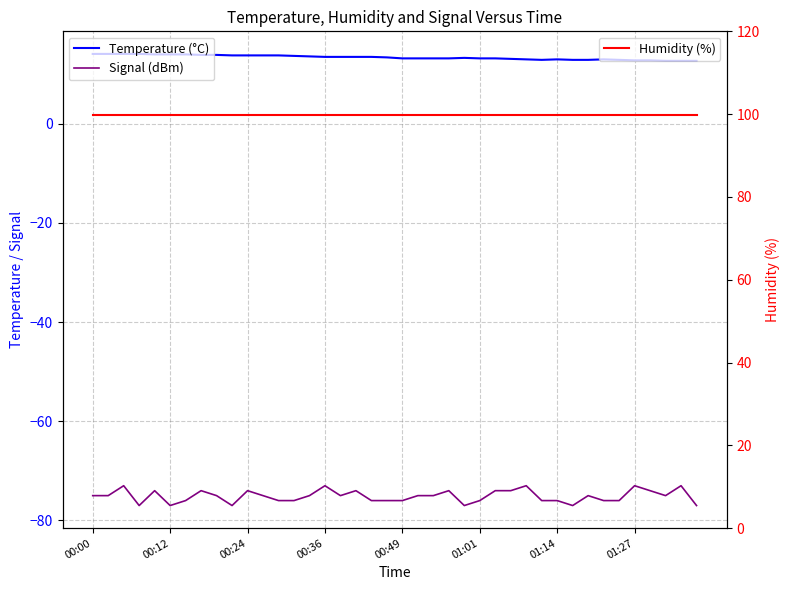

Reading left to right, extract all data points from this chart.

Temperature (°C): 14.1	14.1	14.1	14.1	14.0	14.0	14.0	13.9	13.9	13.8	13.8	13.8	13.8	13.7	13.6	13.5	13.5	13.5	13.5	13.4	13.2	13.2	13.2	13.2	13.3	13.2	13.2	13.1	13.0	12.9	13.0	12.9	12.9	13.0	12.9	12.8	12.8	12.7	12.7	12.7
Signal (dBm): -75.0	-75.0	-73.0	-77.0	-74.0	-77.0	-76.0	-74.0	-75.0	-77.0	-74.0	-75.0	-76.0	-76.0	-75.0	-73.0	-75.0	-74.0	-76.0	-76.0	-76.0	-75.0	-75.0	-74.0	-77.0	-76.0	-74.0	-74.0	-73.0	-76.0	-76.0	-77.0	-75.0	-76.0	-76.0	-73.0	-74.0	-75.0	-73.0	-77.0
Humidity (%): 99.9	99.9	99.9	99.9	99.9	99.9	99.9	99.9	99.9	99.9	99.9	99.9	99.9	99.9	99.9	99.9	99.9	99.9	99.9	99.9	99.9	99.9	99.9	99.9	99.9	99.9	99.9	99.9	99.9	99.9	99.9	99.9	99.9	99.9	99.9	99.9	99.9	99.9	99.9	99.9